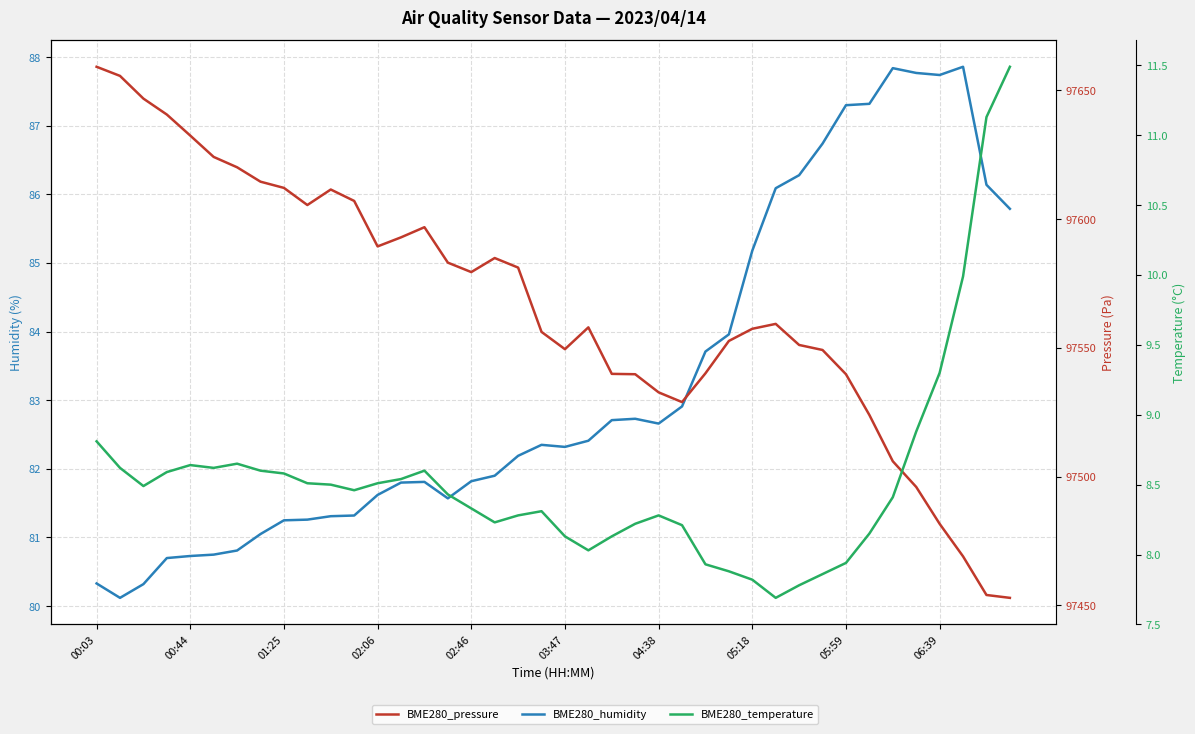

True or false: BME280_pressure has a value of 53502.7 at 26.

False